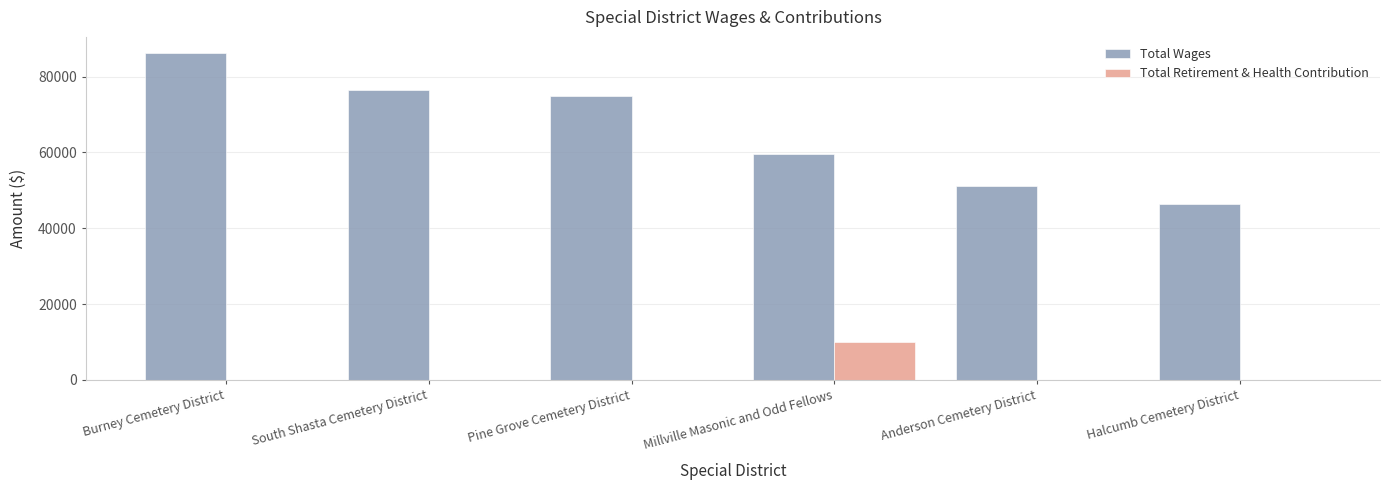

The value of Total Wages at Pine Grove Cemetery District is 97790. True or false?

False